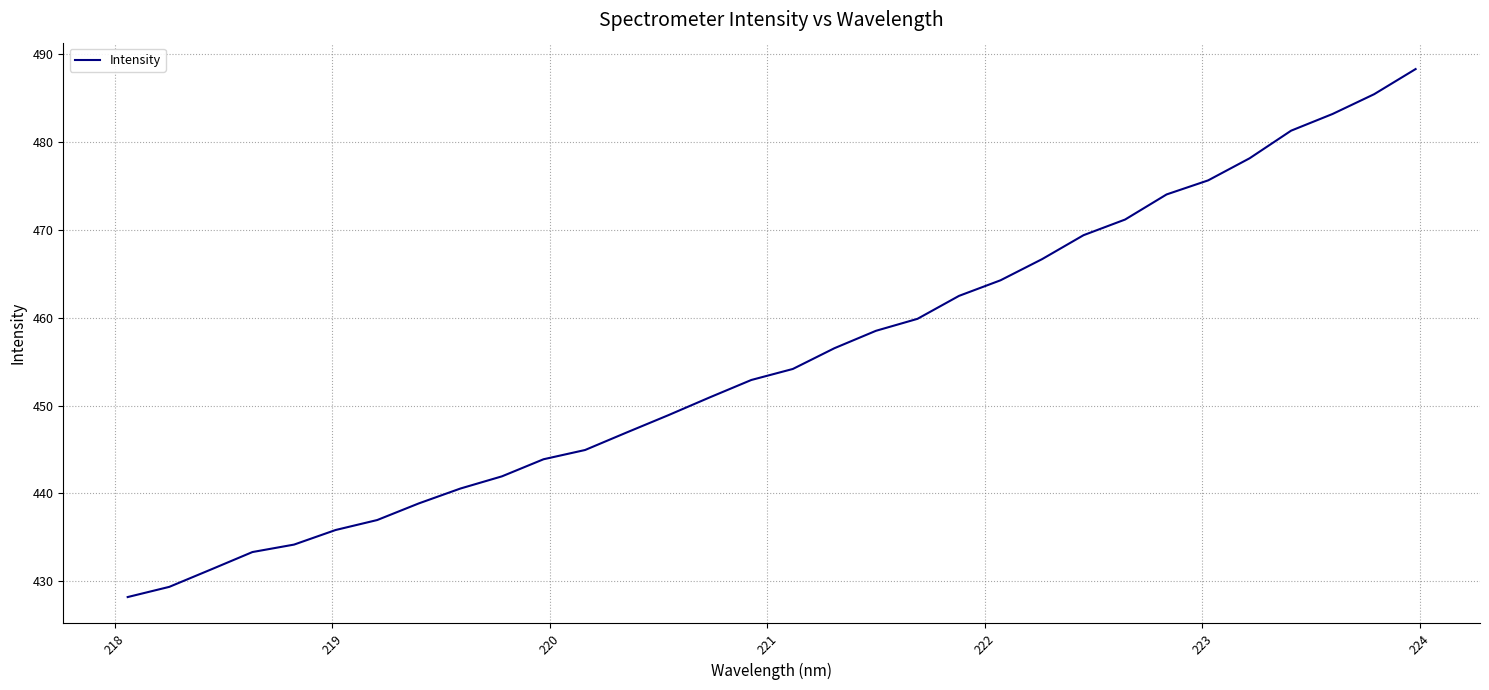

What is the smallest value displayed?

428.2